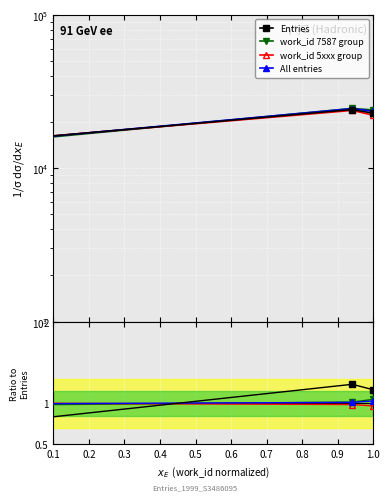

Between 0.2 and 0.3, which is larger?

0.3